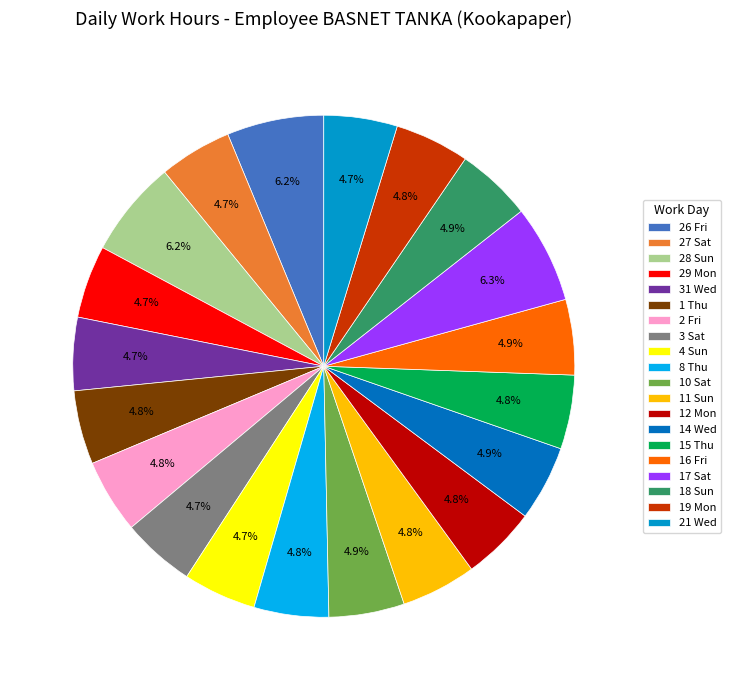

Is there any slice that represents more than half of the pie?

No